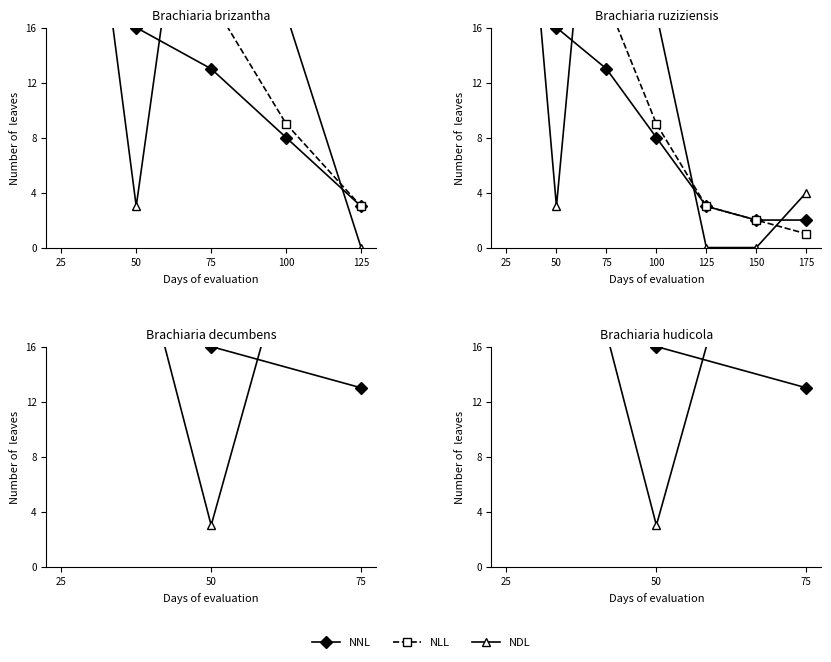

List the series in order of their overall mean, highest first.

NDL, NNL, NLL